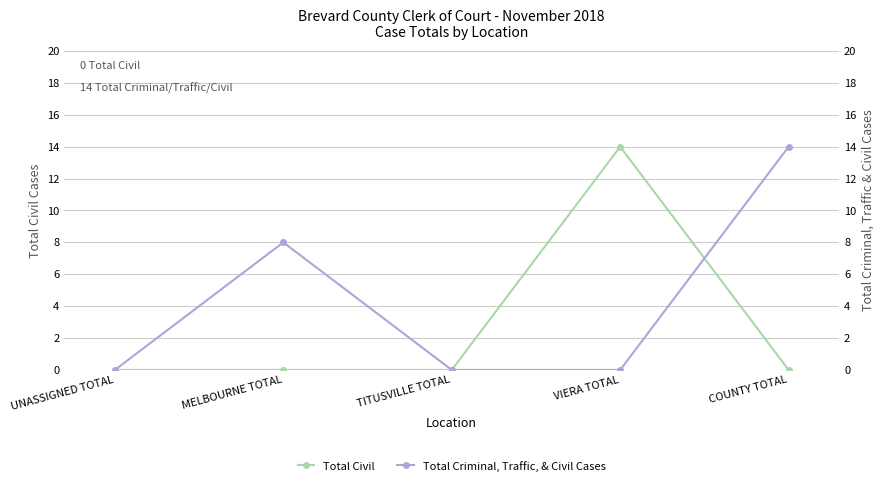

At TITUSVILLE TOTAL, list the series in order from smallest to largest.

Total Civil, Total Criminal, Traffic, & Civil Cases